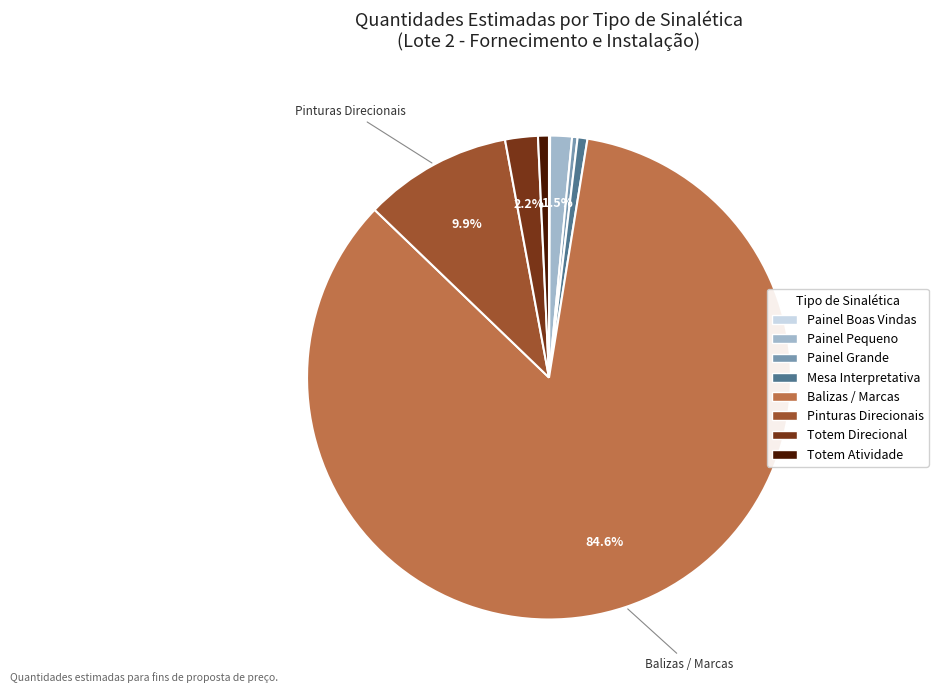

What percentage is NOT represented by Totem Direcional?

97.8%